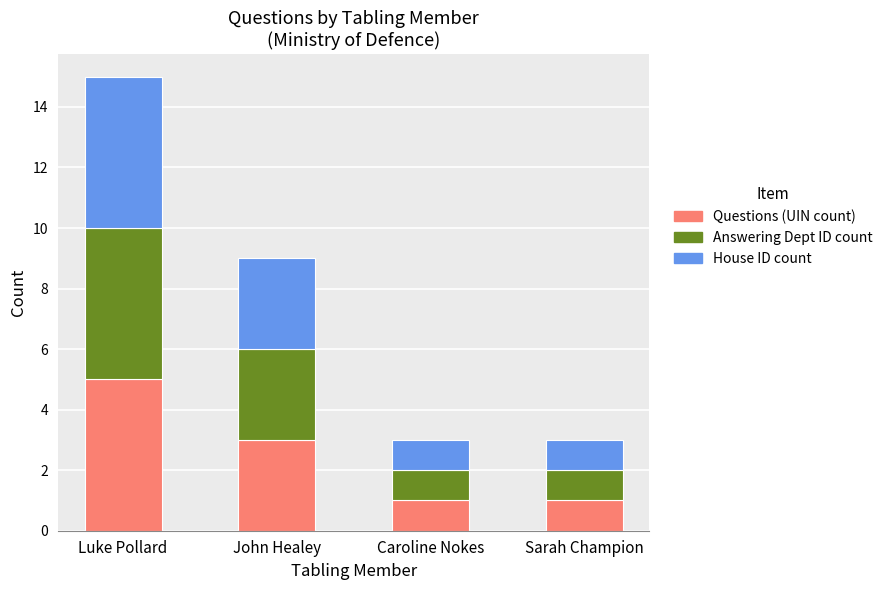

Is it true that Questions (UIN count) equals 0 at Sarah Champion?

False